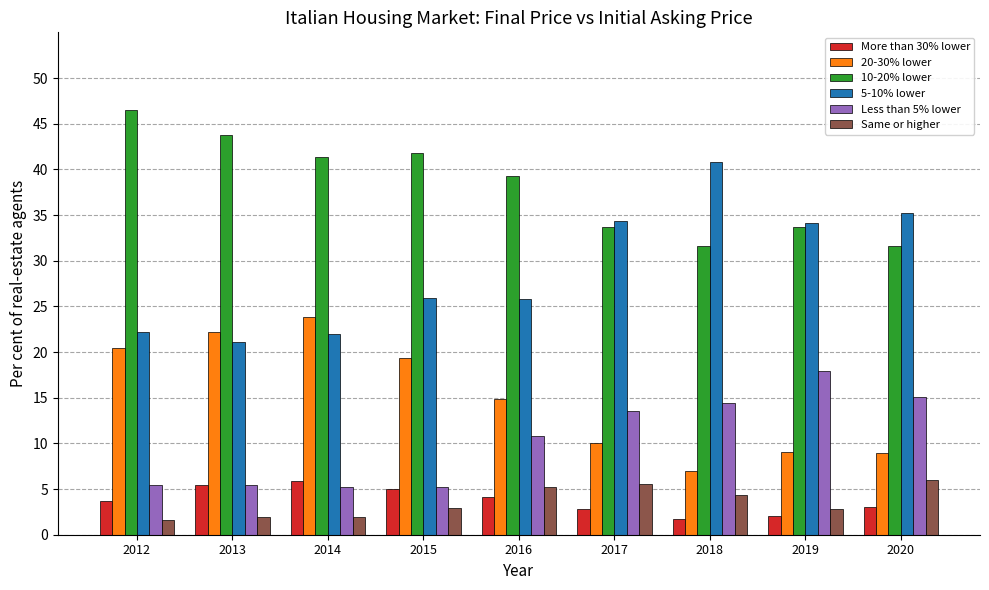

What is the sum of all Less than 5% lower values?

93.2